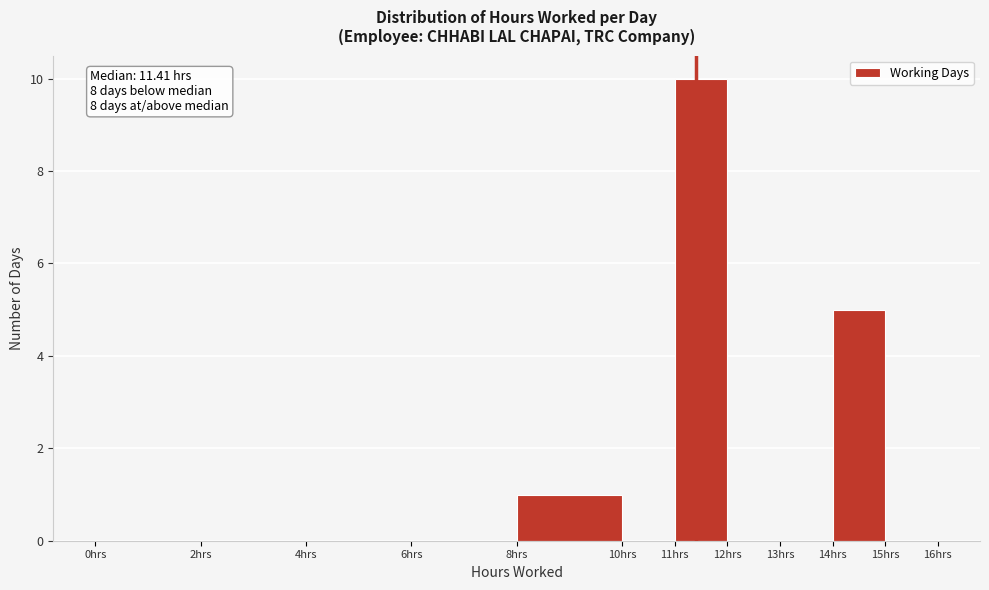

Which range on the x-axis has the tallest bar?

11 to 12